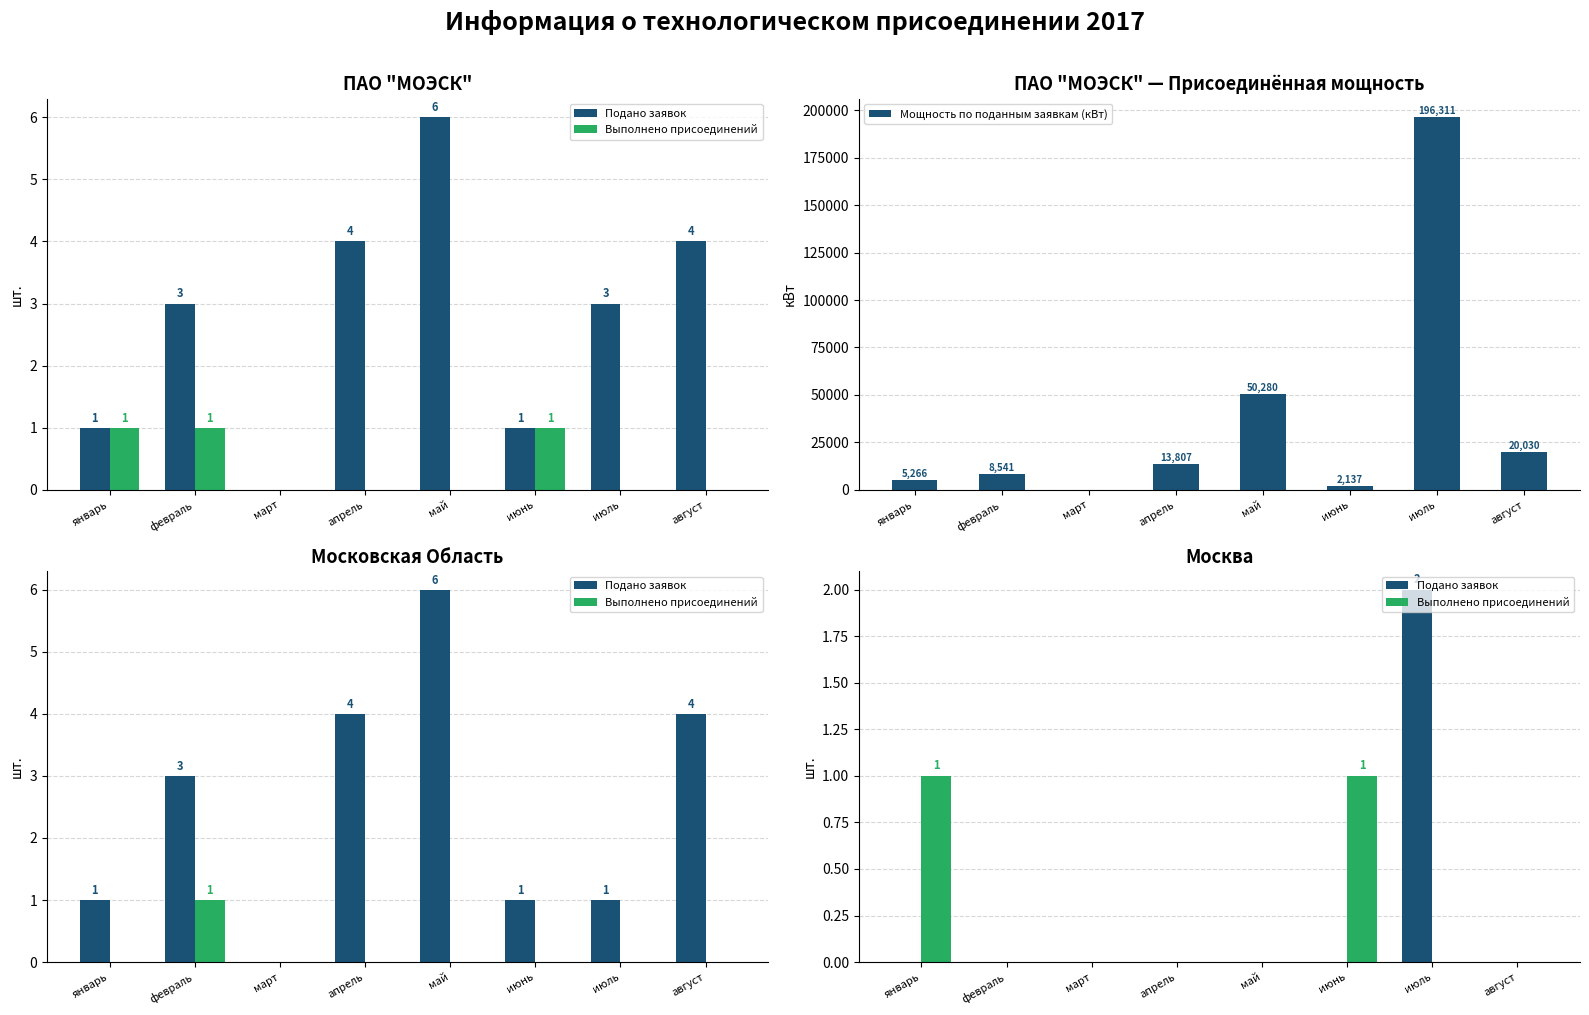

Where is Мощность по поданным заявкам (кВт) nearest to the value 98155?

май